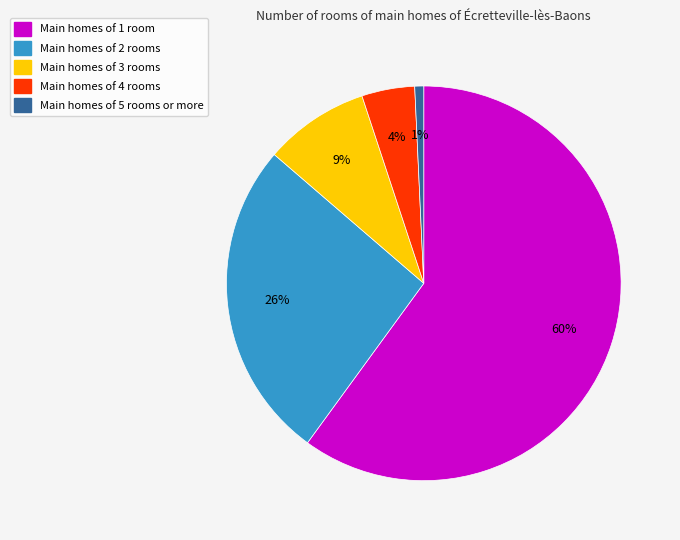

How many segments does this pie chart have?

5